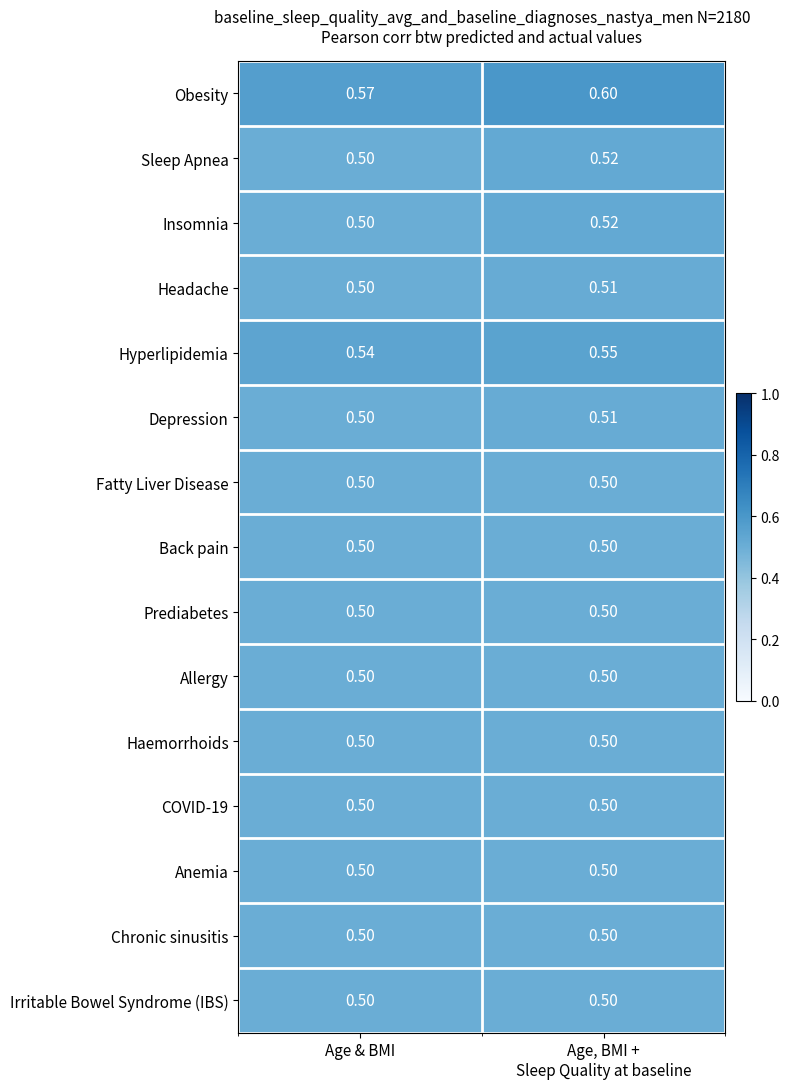

At which category is the sum across all series the highest?

Age, BMI +
Sleep Quality at baseline